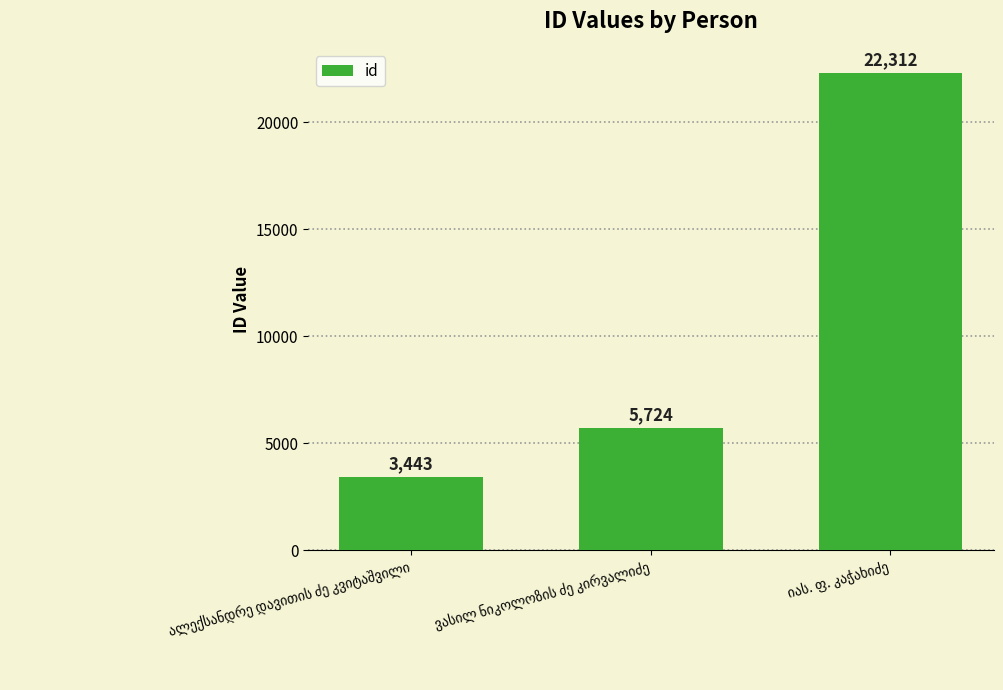

What is the value of the 3rd bar from the left?

22312